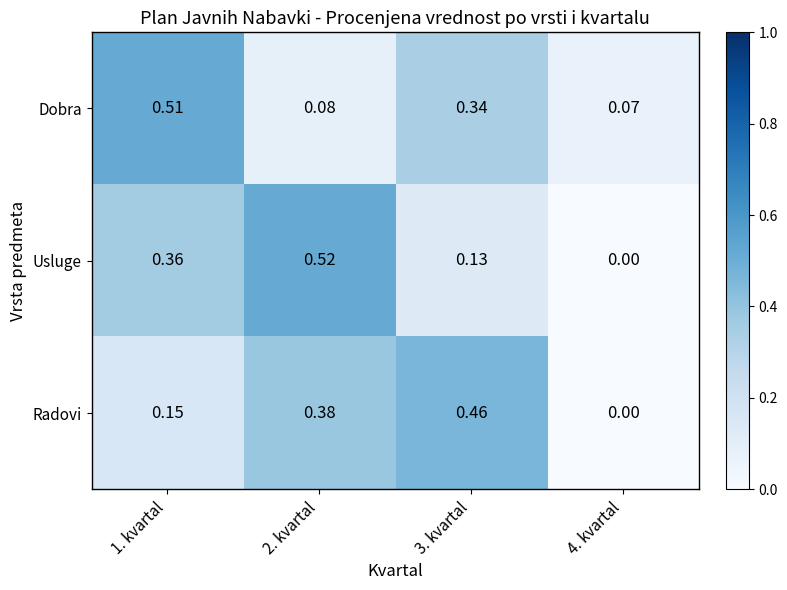

Which series has the largest range (max minus min)?

Usluge